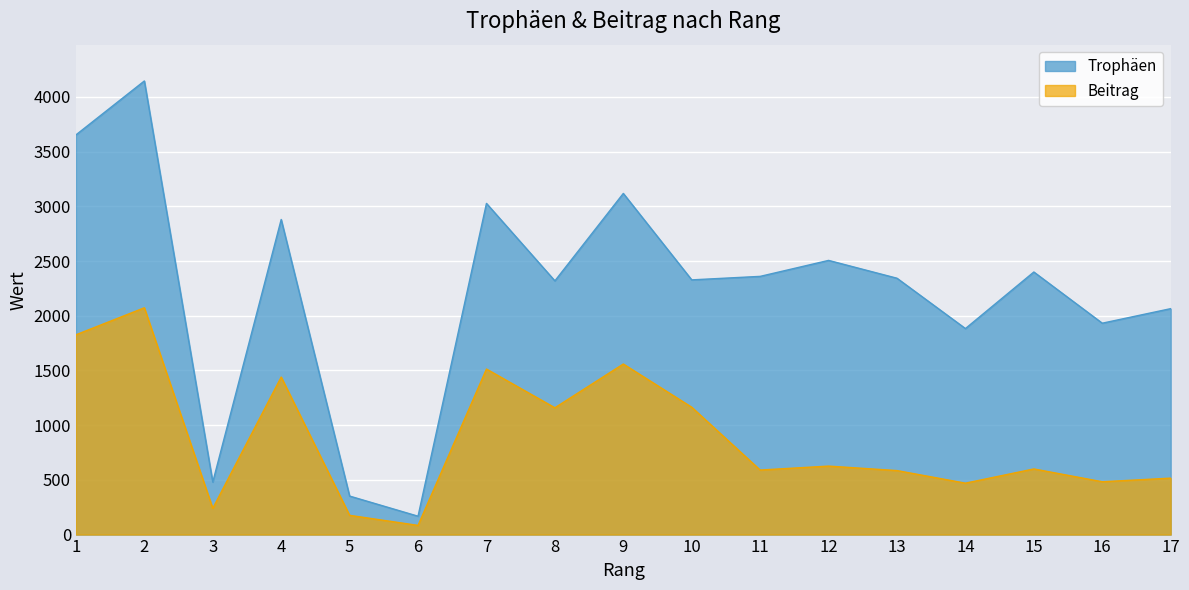

What are all the series names shown in the legend?

Trophäen, Beitrag